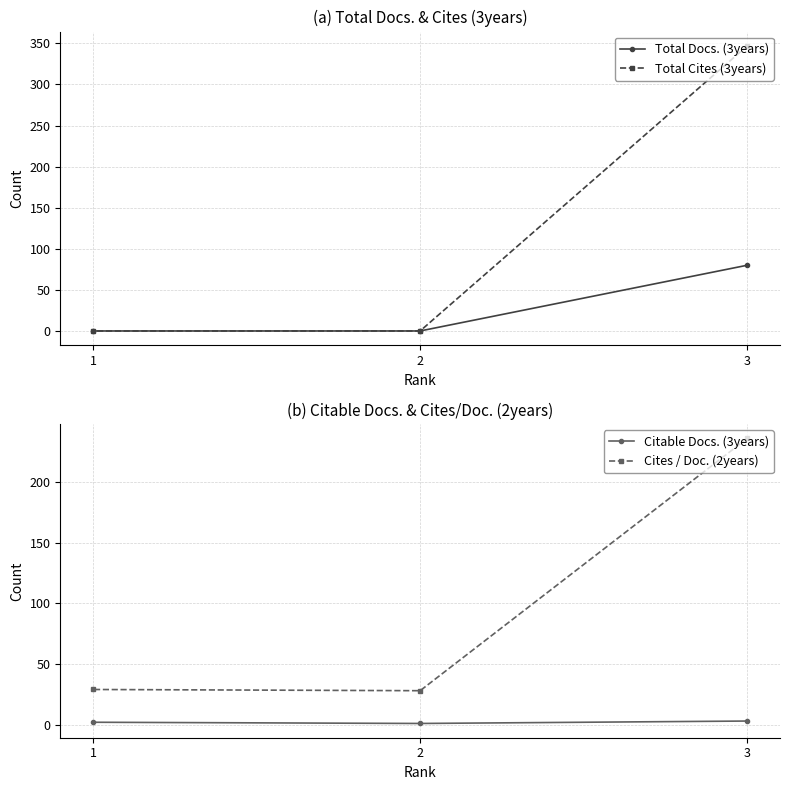

Reading left to right, transcribe all the data shown in this chart.

Total Docs. (3years): 80	0	0
Total Cites (3years): 347	0	0
Citable Docs. (3years): 3	1	2
Cites / Doc. (2years): 236	28	29